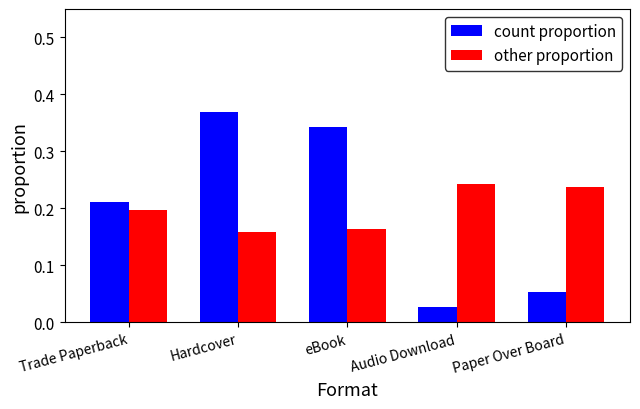

How many distinct data groups are displayed?

2